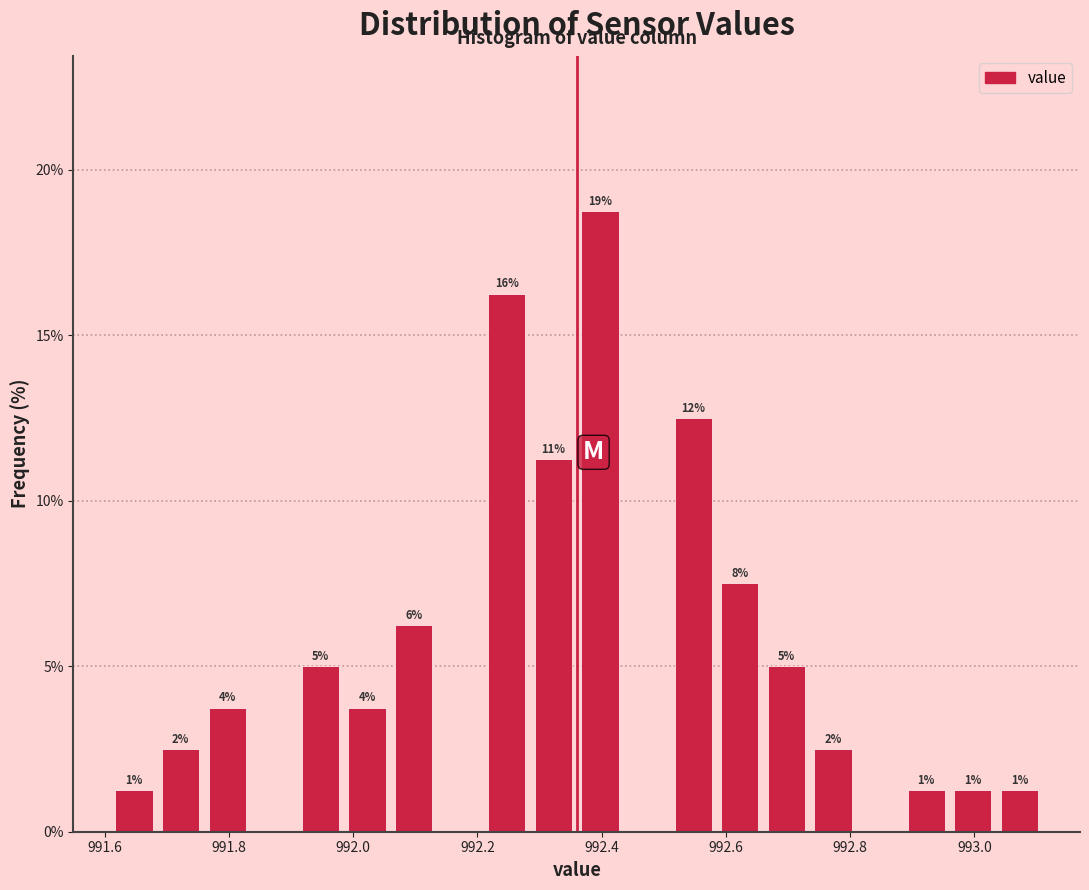

Read against the x-axis, roughly where is the centre of the tallest bar?

992.40